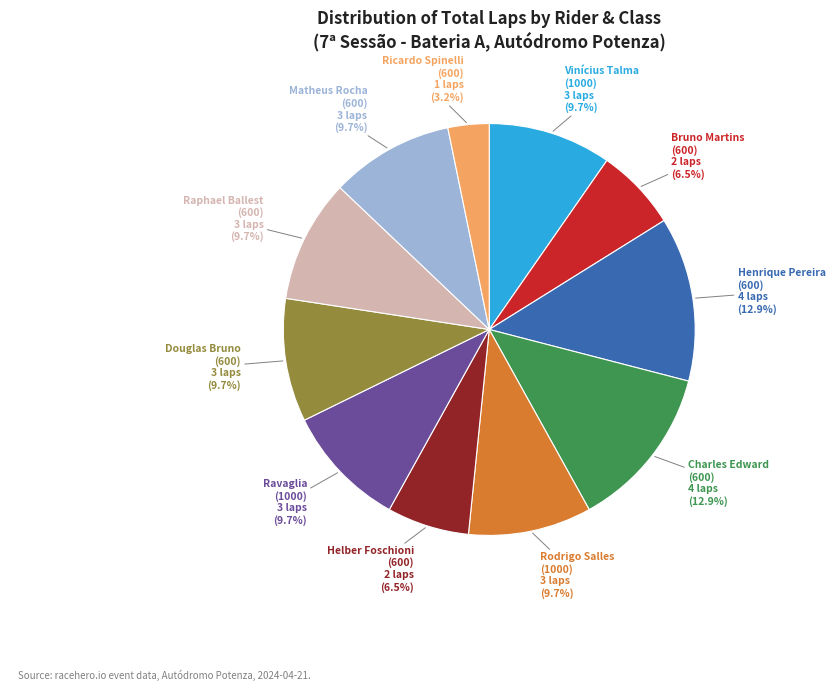

Is there any slice that represents more than half of the pie?

No